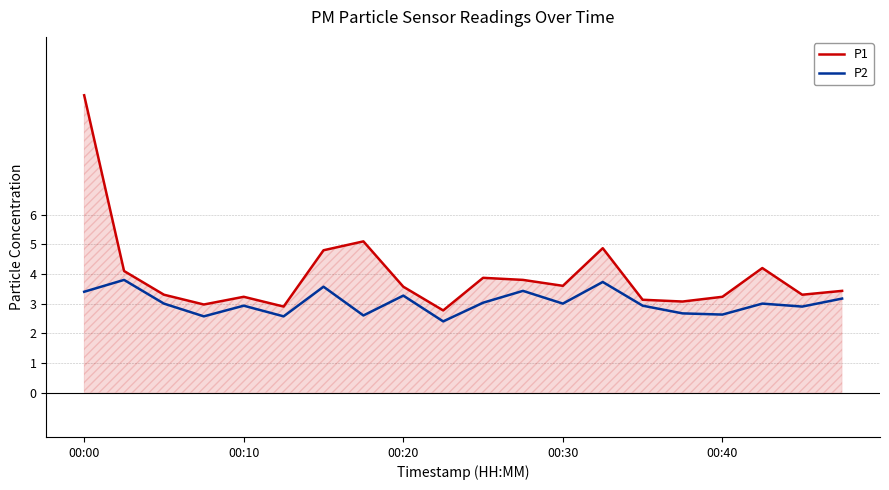

Which series has the largest range (max minus min)?

P1